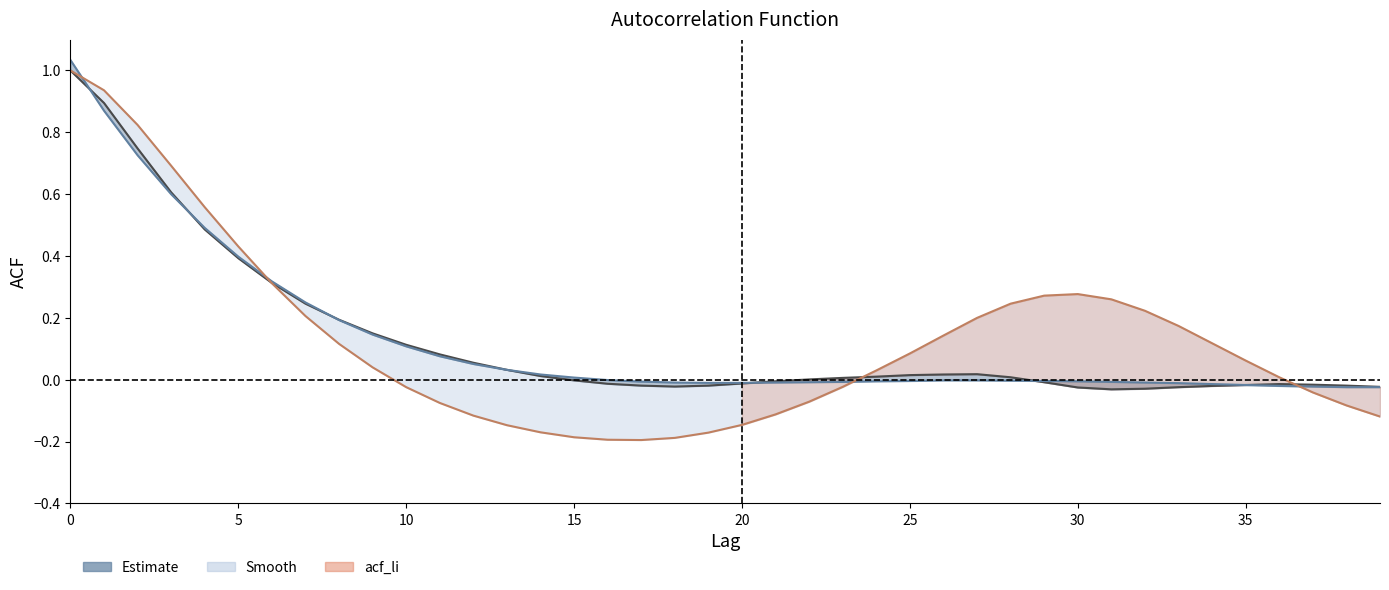

What is the lowest value of the acf_li series?

-0.2